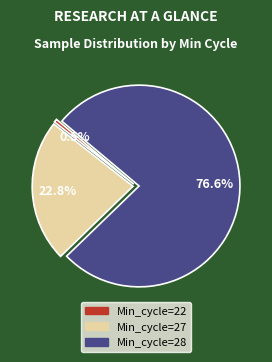

Does any single category account for the majority?

Yes